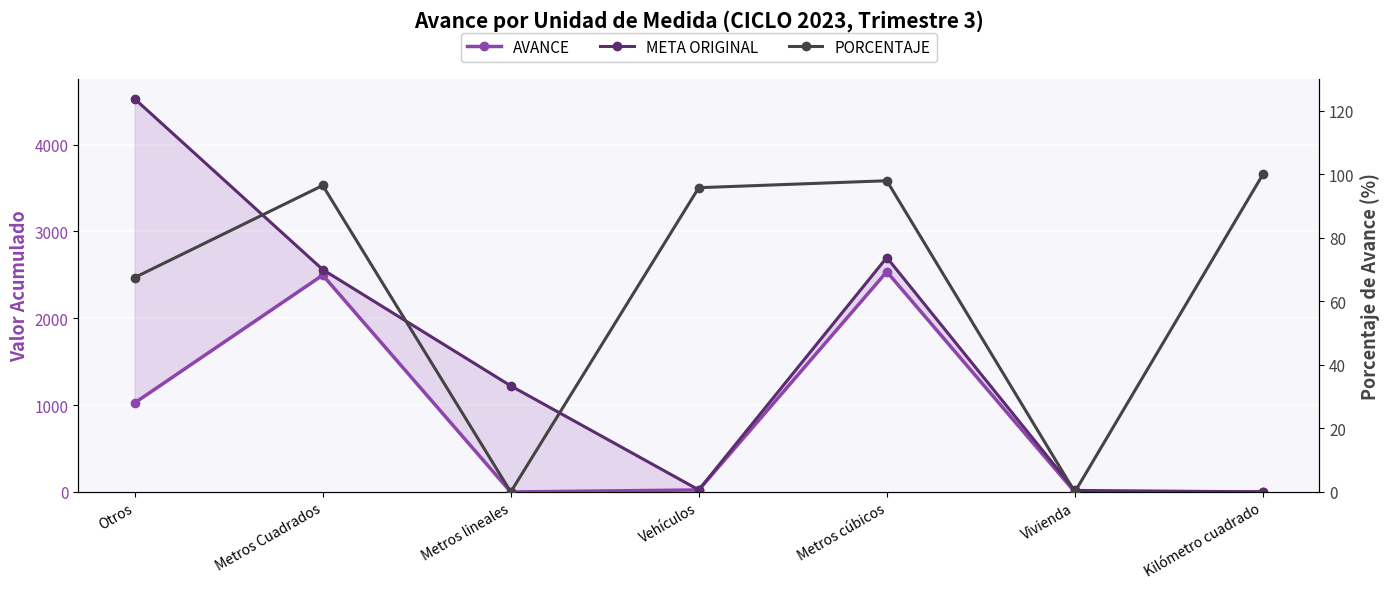

At which label does META ORIGINAL first exceed 1222?

Otros